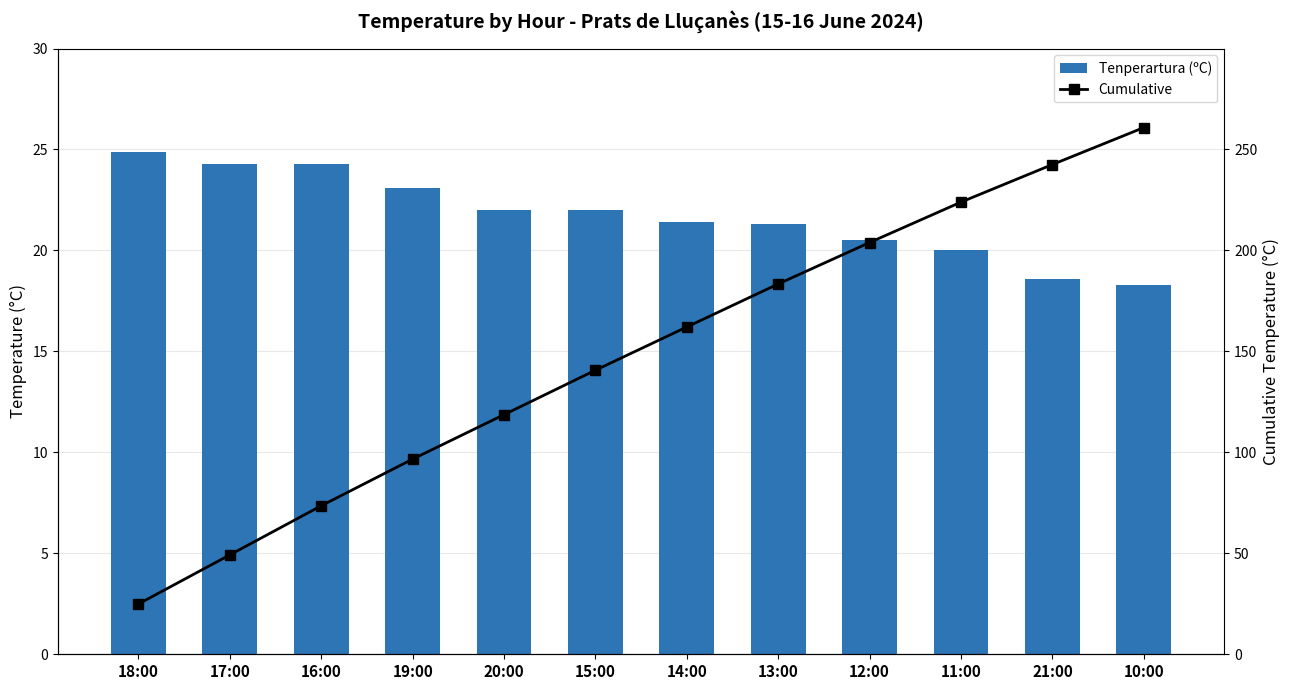

Is the value of Cumulative at 17:00 greater than the value of Tenperartura (ºC) at 21:00?

Yes